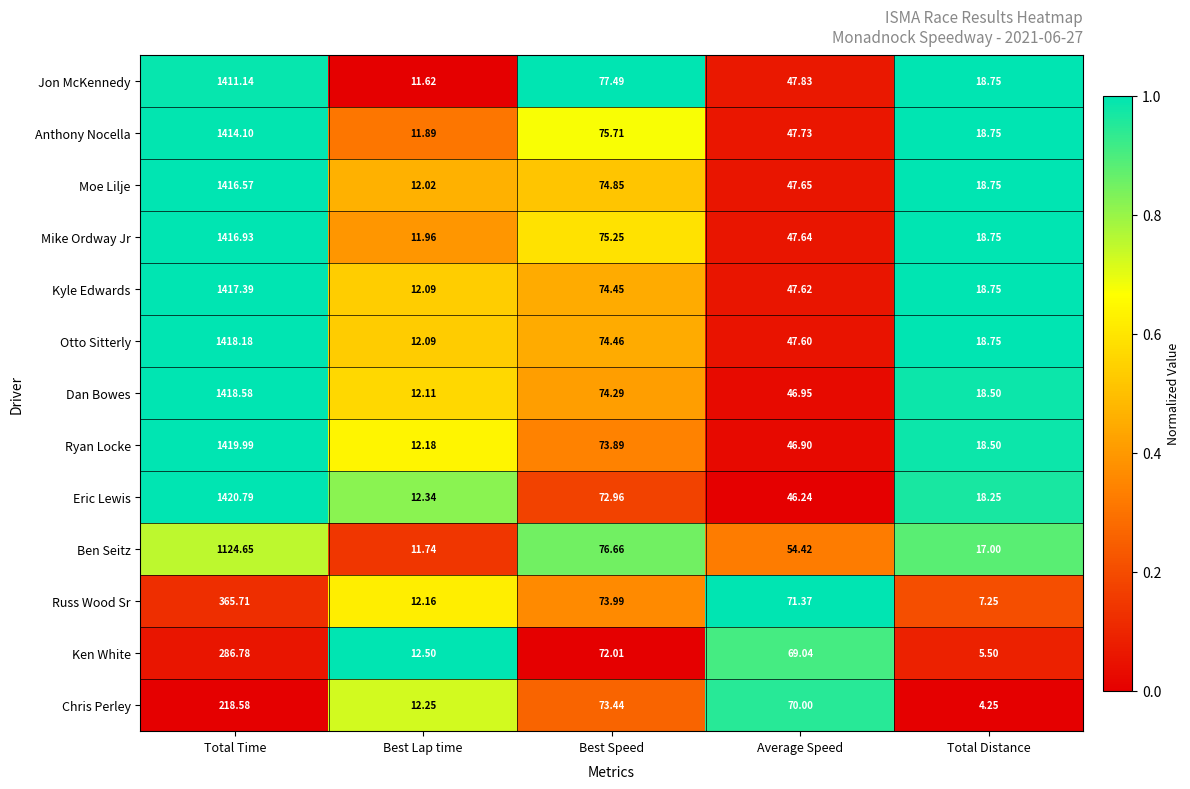

At which category is the sum across all series the highest?

Total Time